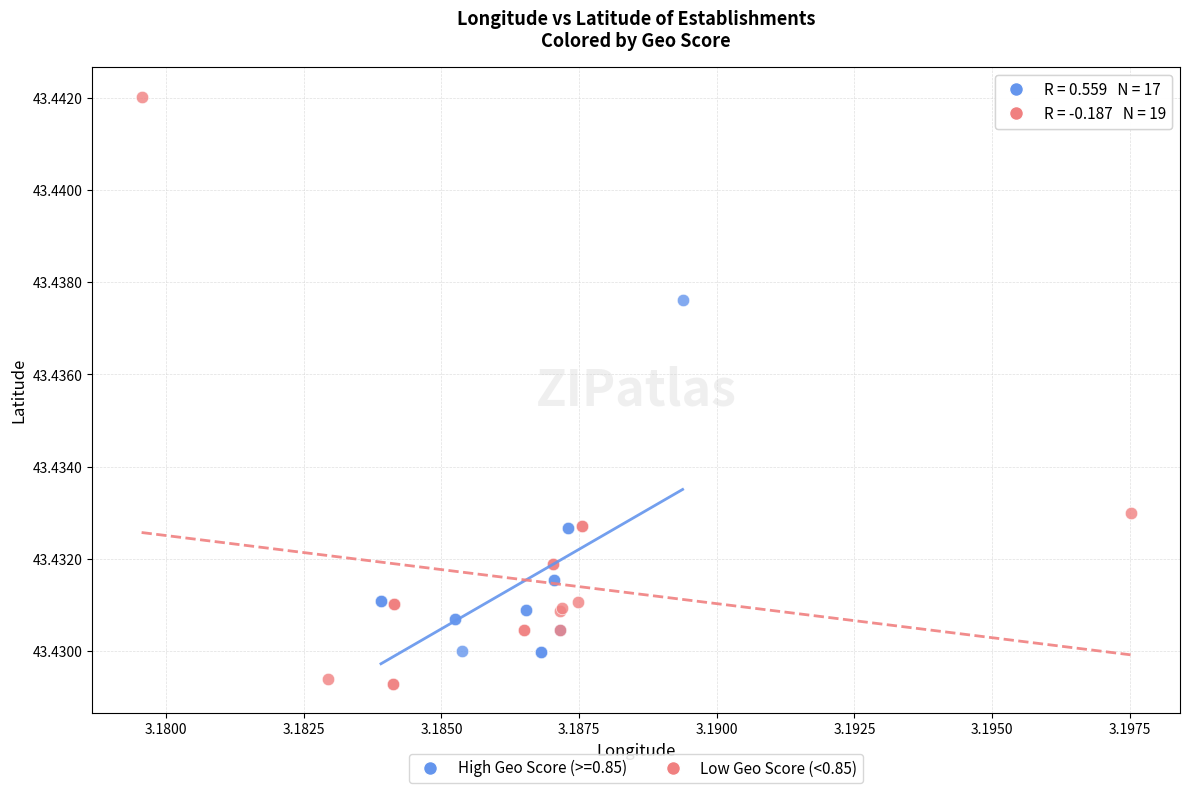

Which series contains the highest Y value?

Low Geo Score (<0.85)